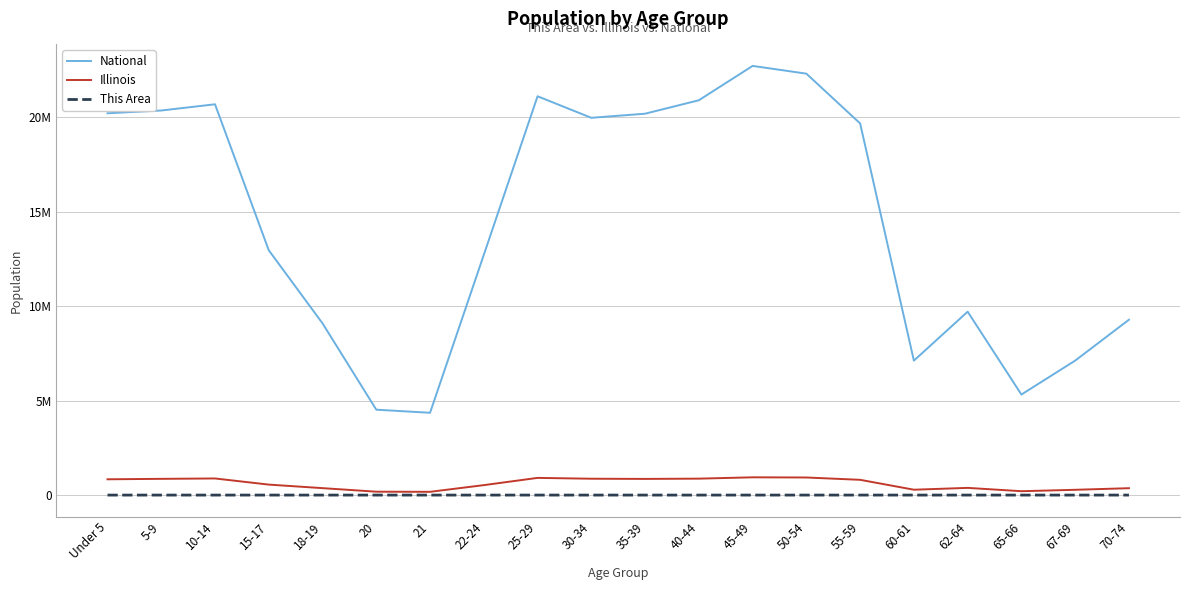

At which category does National reach its first local valley?

21